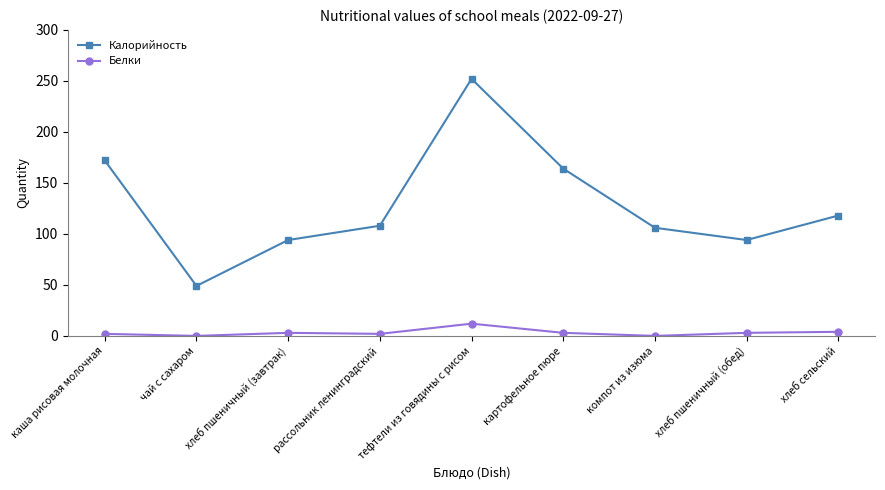

What is the maximum value for Белки?

12